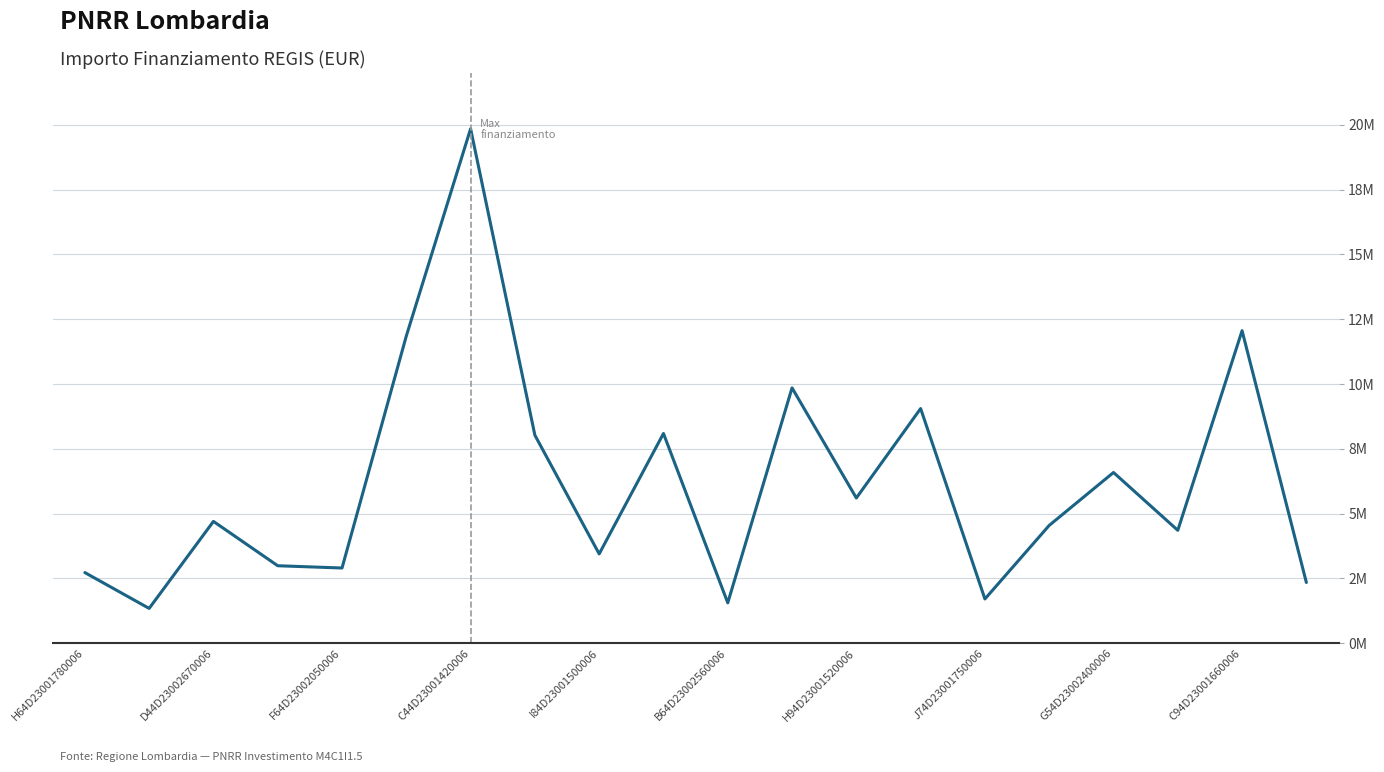

What is the sum of all values?

123570943.8